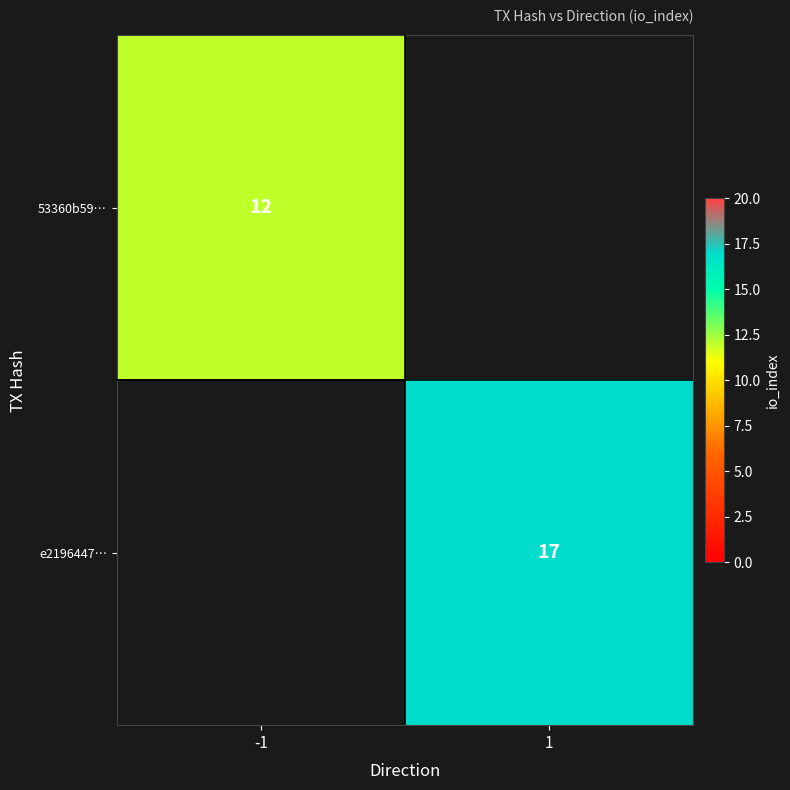

Which label corresponds to the largest value in the chart?

1